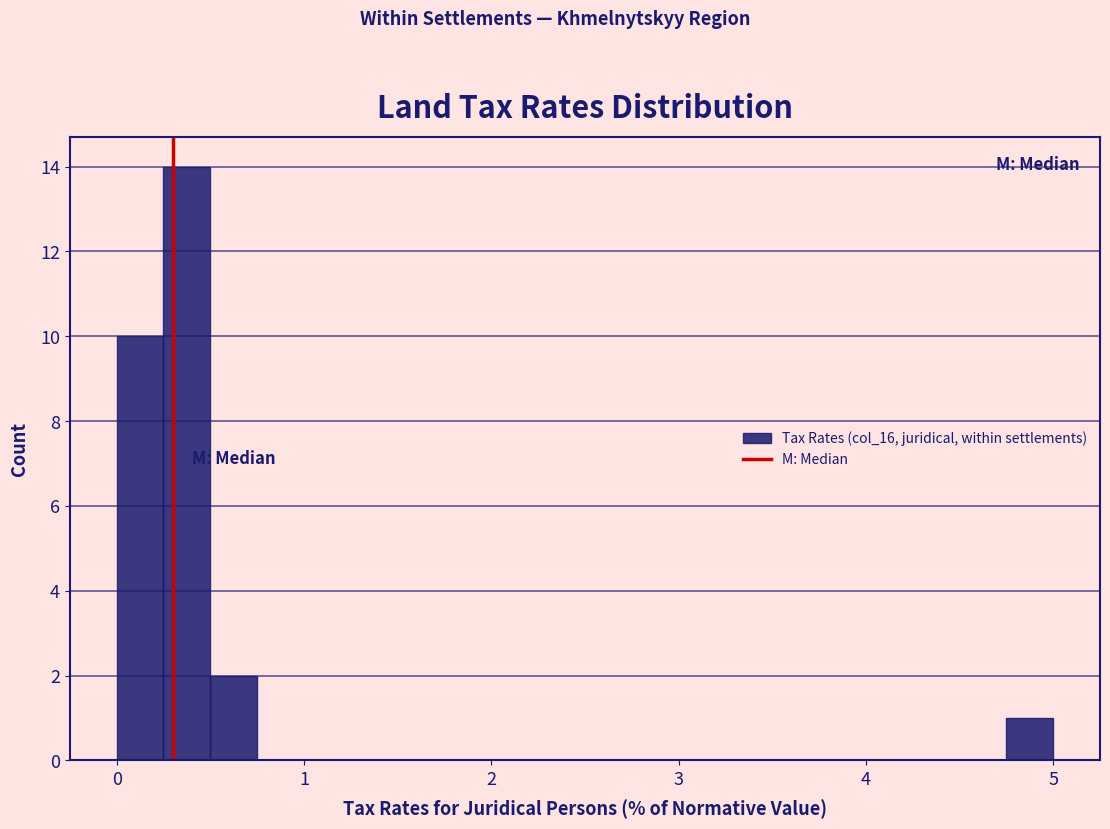

Around what value on the x-axis is the tallest bar? Give the approximate position of its centre, as read against the axis.

0.4